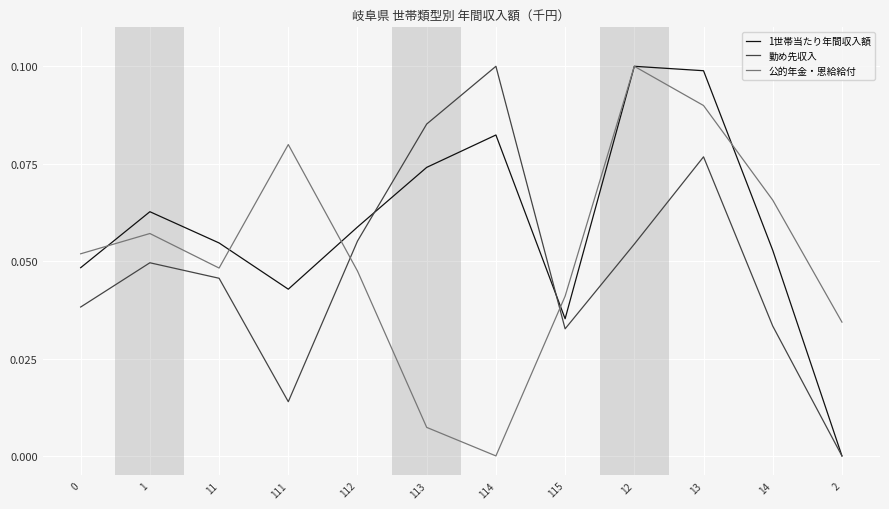

Is this an area chart (filled region under the line)?

No